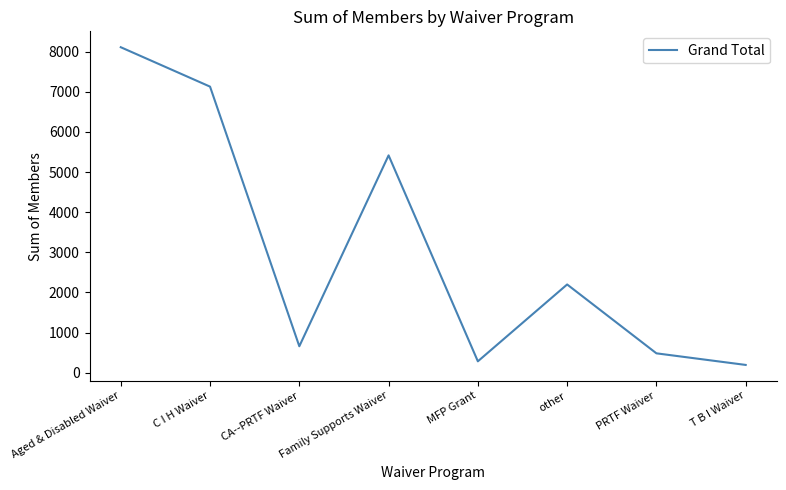

Rank the categories by value from lowest to highest.

T B I Waiver, MFP Grant, PRTF Waiver, CA--PRTF Waiver, other, Family Supports Waiver, C I H Waiver, Aged & Disabled Waiver